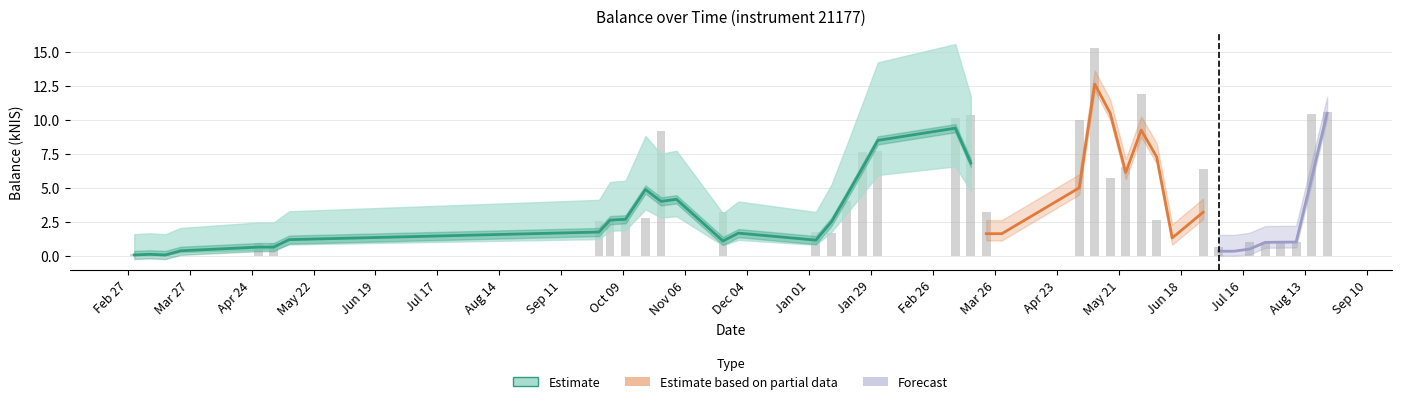

What is the change in value from 2018-02-01 to 2018-06-28?

-1.3